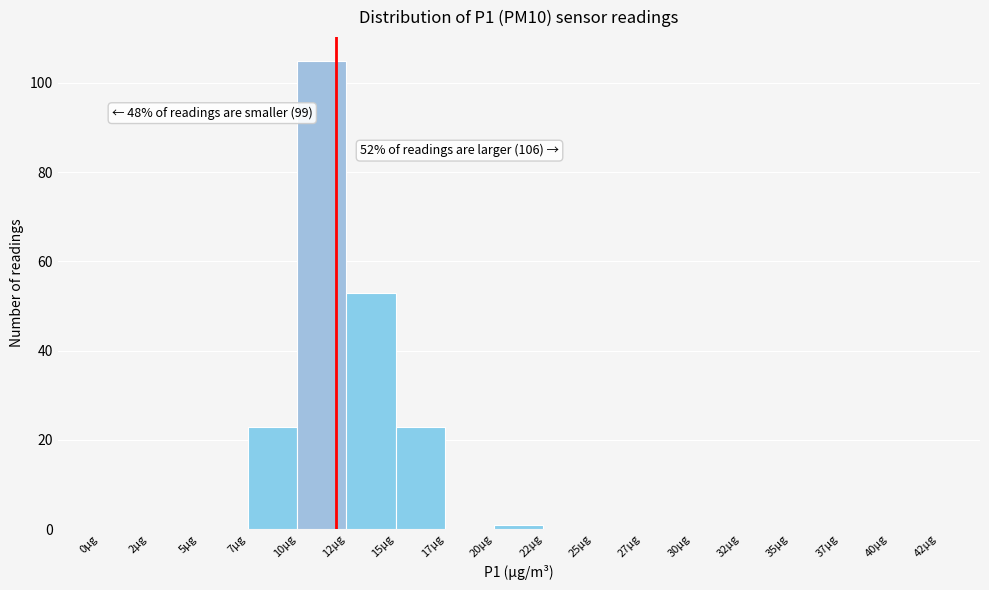

Reading right to left, extract all data points from this chart.

40µg=0	37µg=0	35µg=0	32µg=0	30µg=0	27µg=0	25µg=0	22µg=0	20µg=1	17µg=0	15µg=23	12µg=53	10µg=105	7µg=23	5µg=0	2µg=0	0µg=0